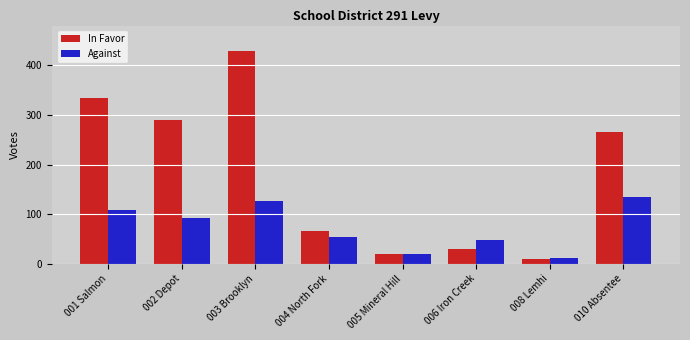

Which category has the lowest value across all series?

008 Lemhi